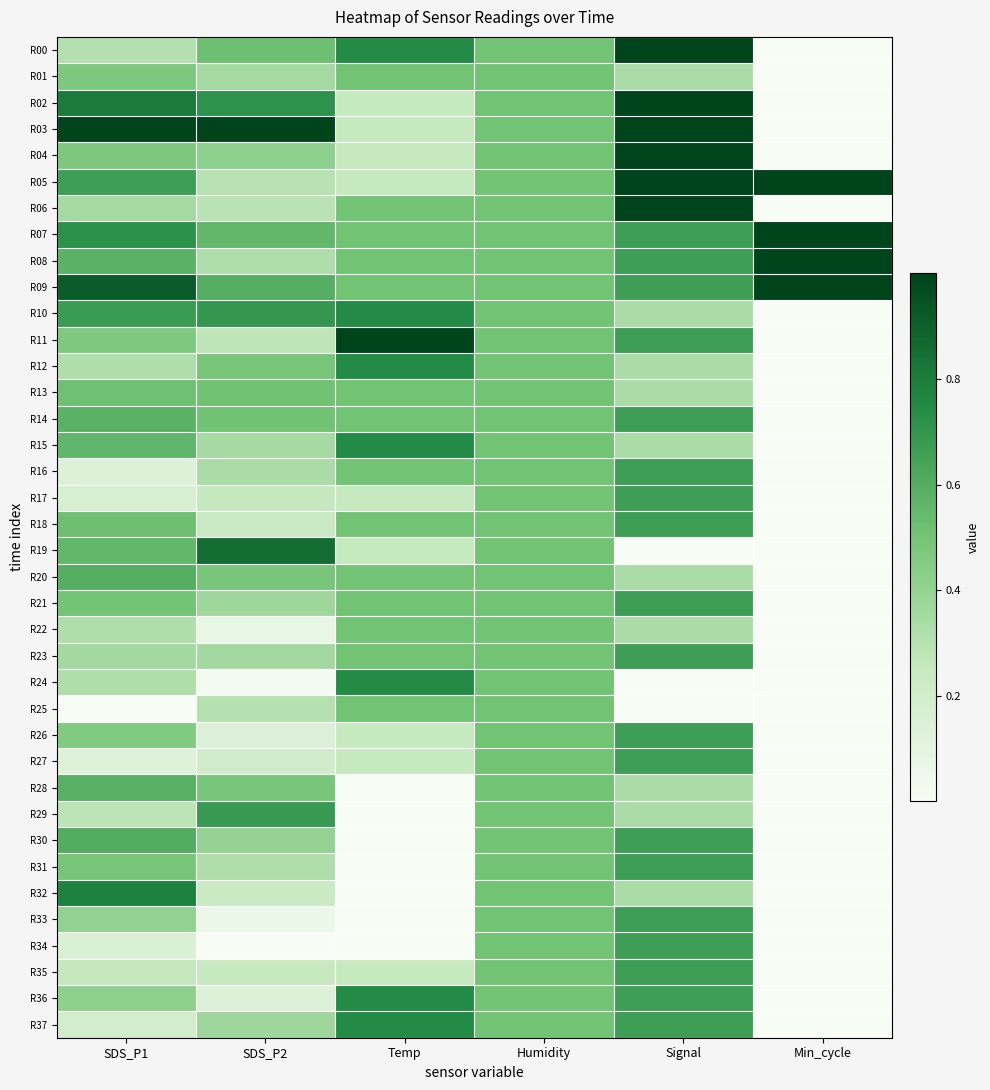

At which category is the sum across all series the highest?

Signal